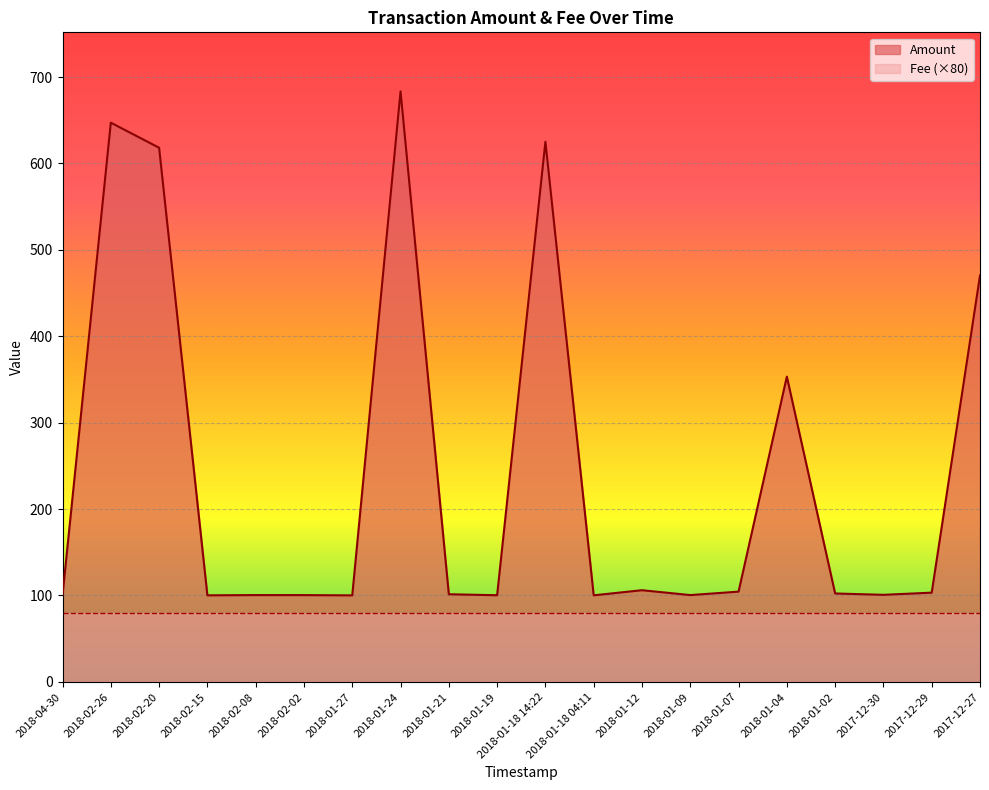

What is the value of the 7th point from the left?

100.1